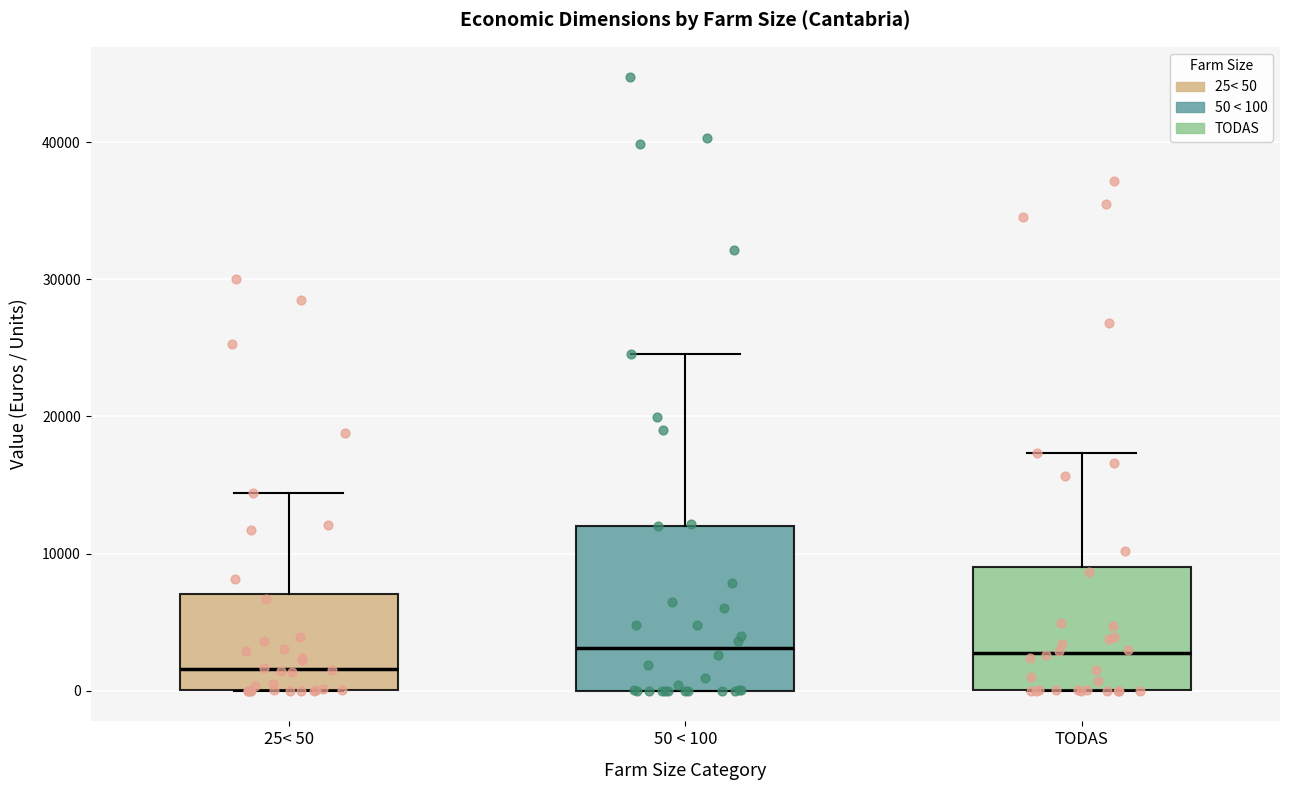

Which box is the tallest, from its lower edge to its upper edge?

50 < 100